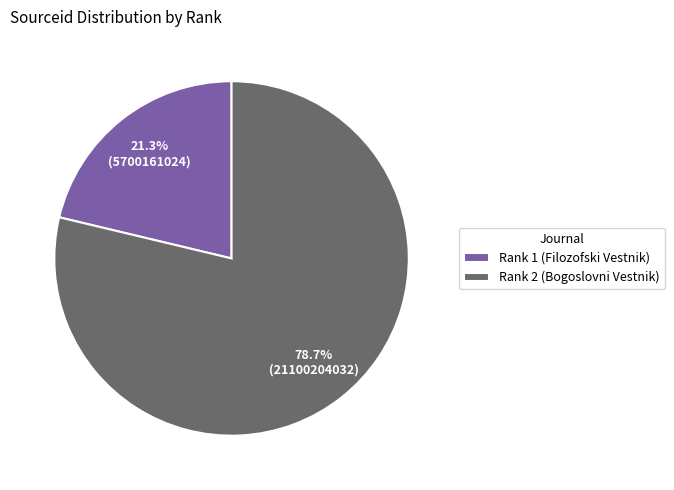

To the nearest percent, what percentage of the pie is Rank 2 (Bogoslovni Vestnik)?

79%